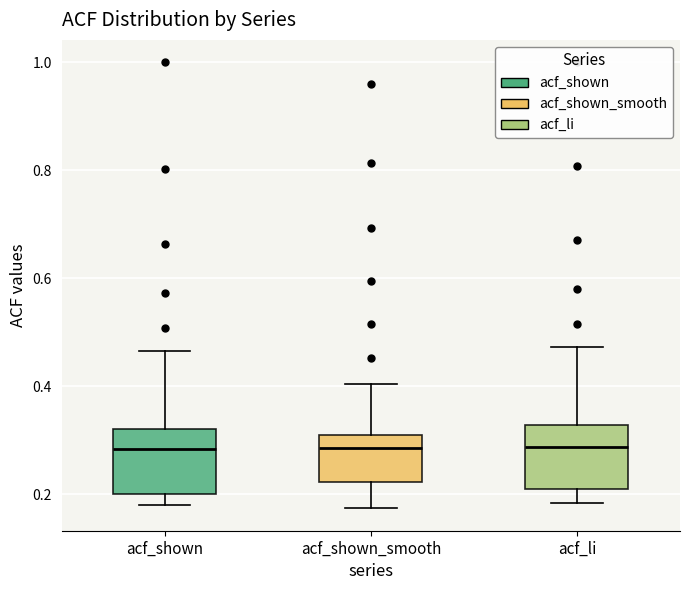

Reading left to right, read every box against the y-axis: the position of its median line, the range the box covers, and the ends of its whiskers. The values are not printed on the chart, so give them approximately, as read against the axis.

acf_shown: median 0.28, box 0.20 to 0.32, whiskers 0.18 to 0.46
acf_shown_smooth: median 0.28, box 0.22 to 0.32, whiskers 0.18 to 0.40
acf_li: median 0.28, box 0.22 to 0.32, whiskers 0.18 to 0.48